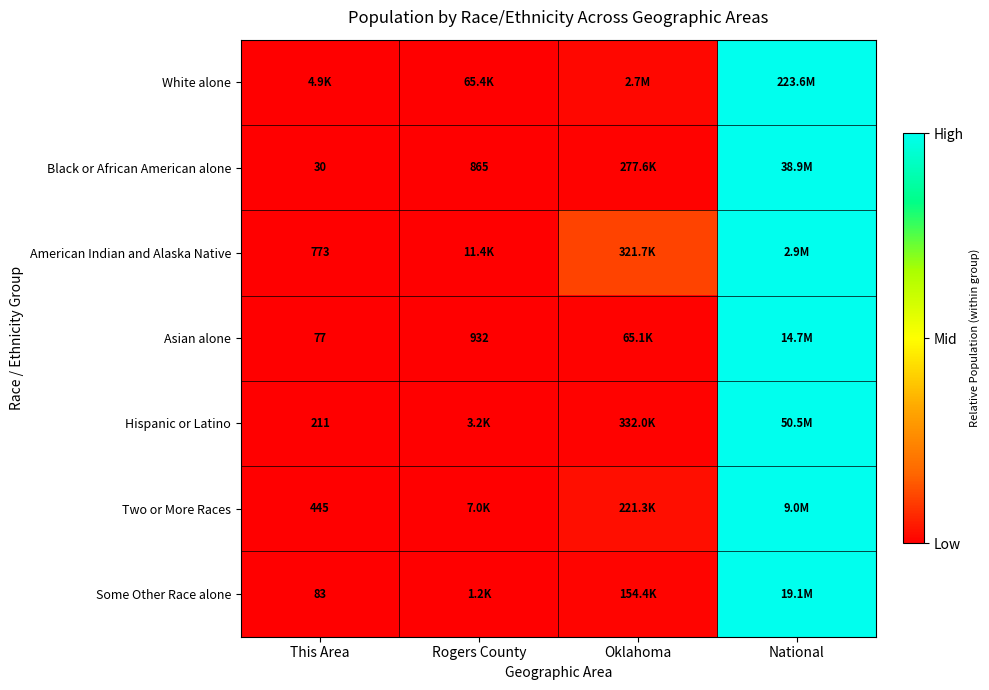

What is the difference between the highest and lowest values at Oklahoma?

0.1